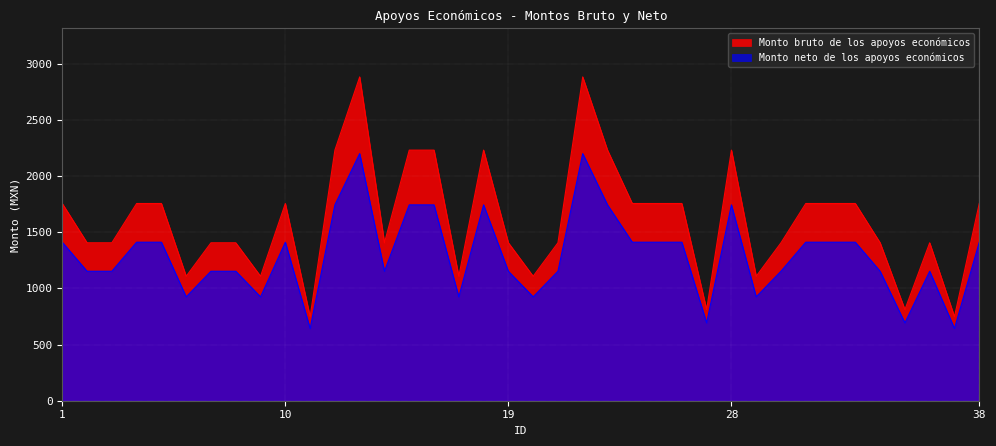

Rank the series by their maximum value, from highest to lowest.

Monto bruto de los apoyos económicos, Monto neto de los apoyos económicos